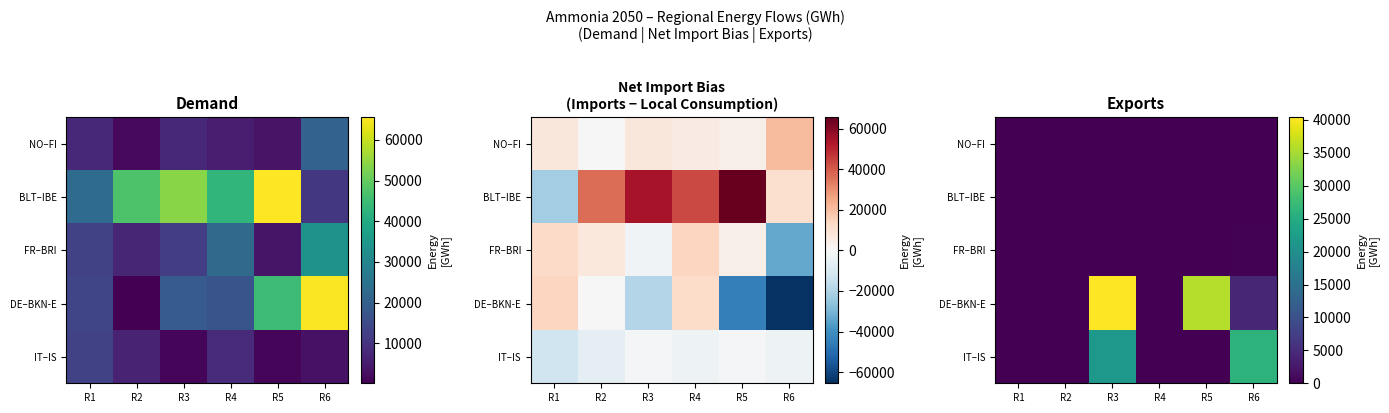

The value of DE–BKN-E at R2 is 0. True or false?

True